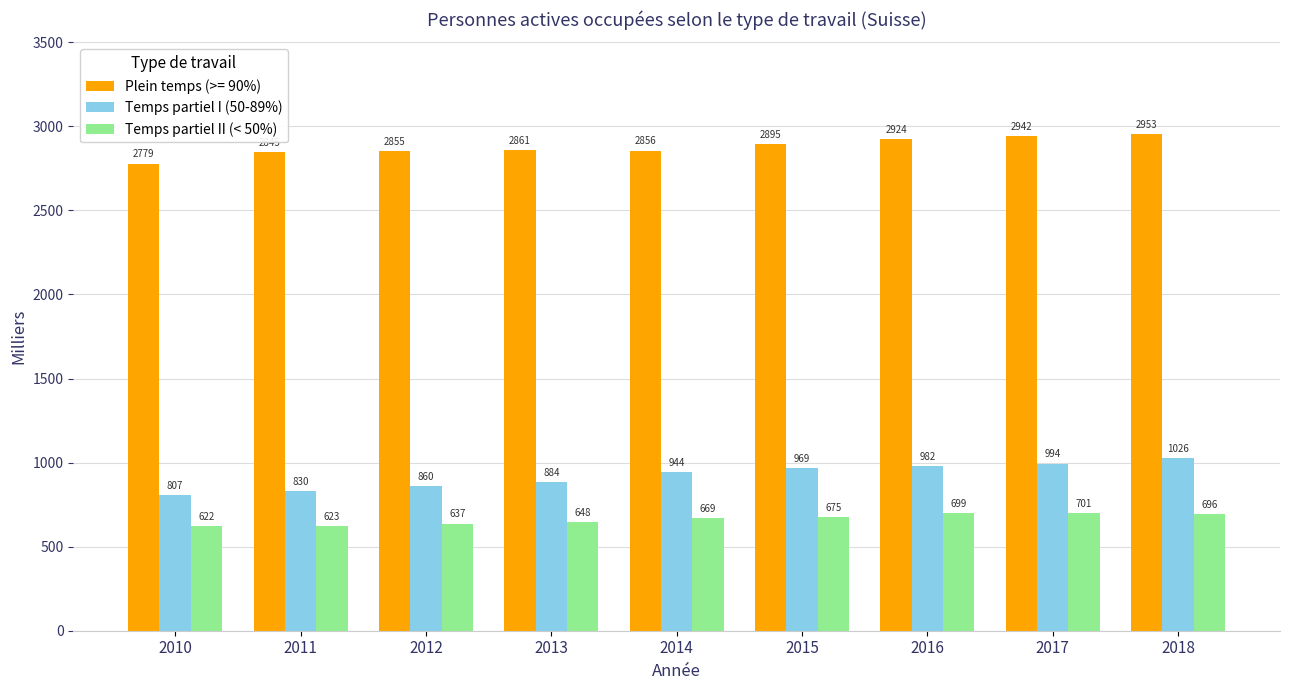

Which series has the widest spread of values?

Temps partiel I (50-89%)